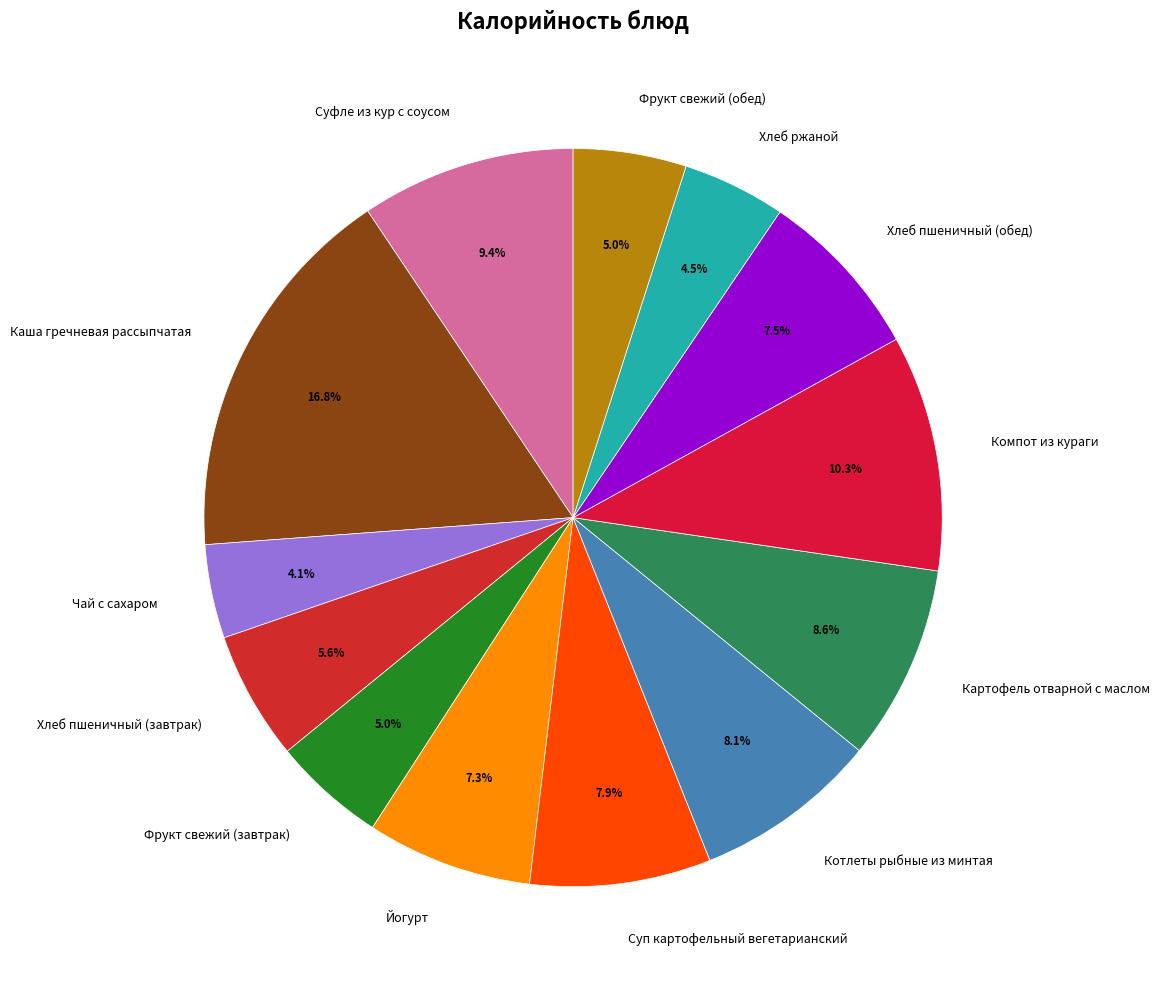

Do Чай с сахаром and Суфле из кур с соусом together represent more than half of the pie?

No